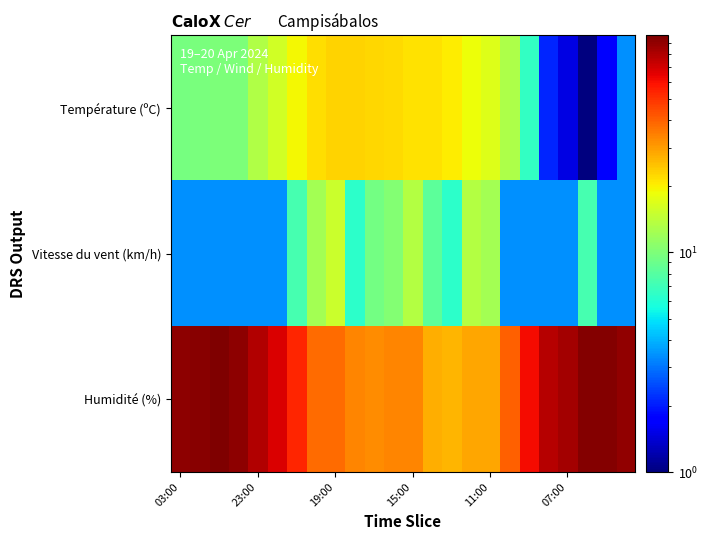

At how many categories does at least one series exceed 91?

6